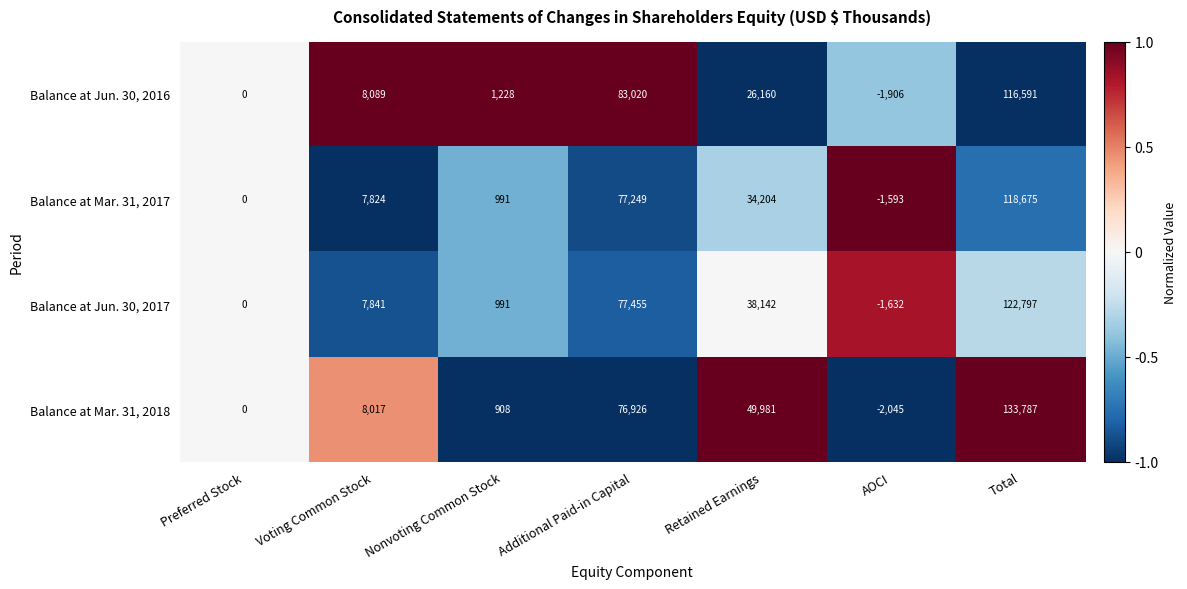

Is it true that Balance at Mar. 31, 2017 equals 61933 at Total?

False